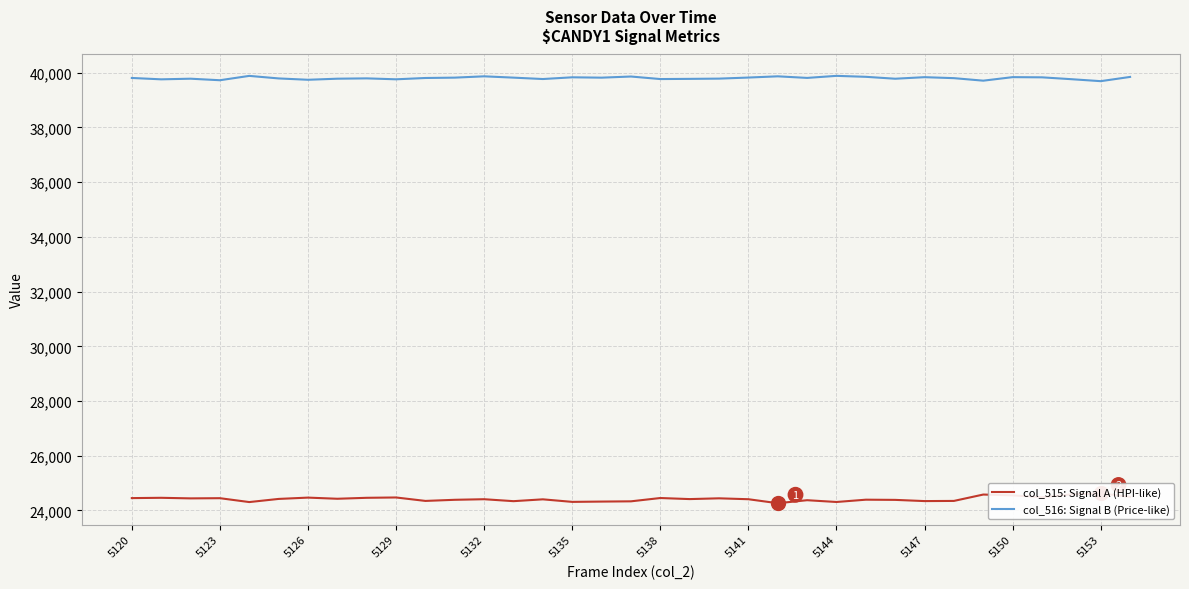

How many categories are shown in the chart?

35